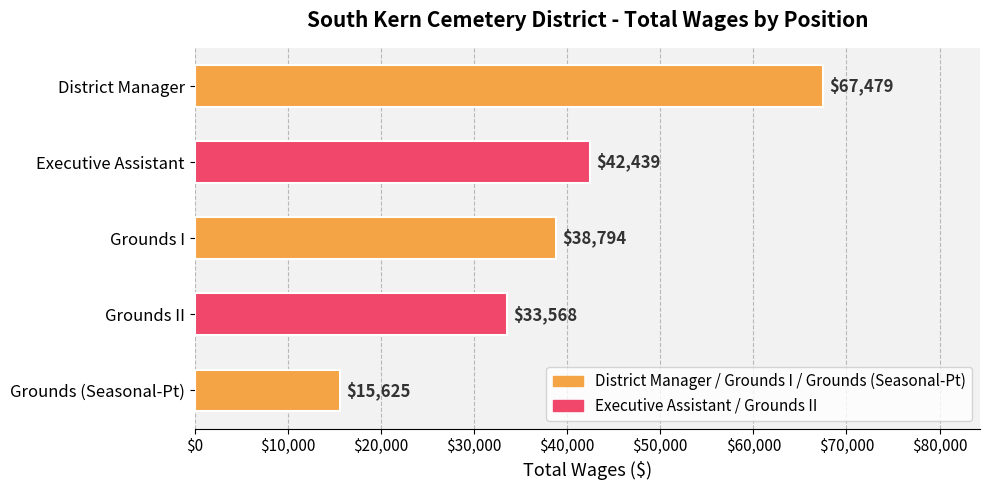

At which category does the chart reach its minimum across all series?

Grounds (Seasonal-Pt)